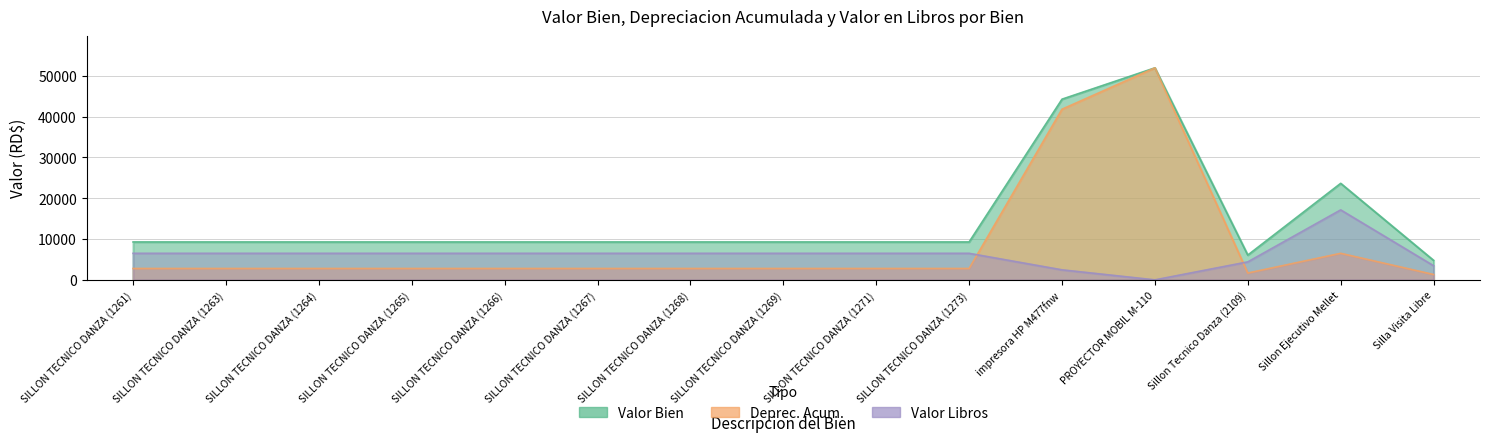

At which label is Valor Libros closest to 8568?

SILLON TECNICO DANZA (1263)